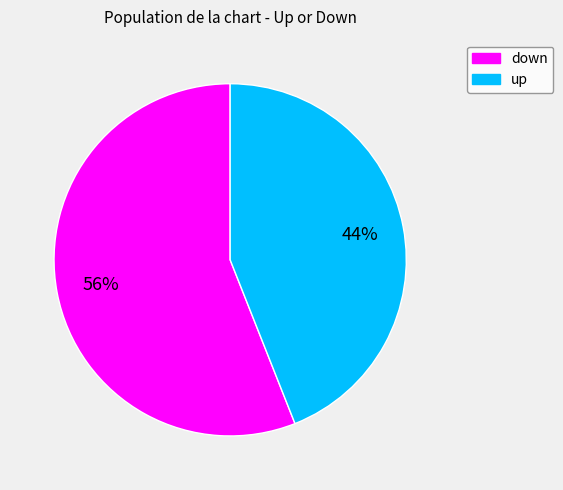

Which category has the smallest portion of the pie?

up